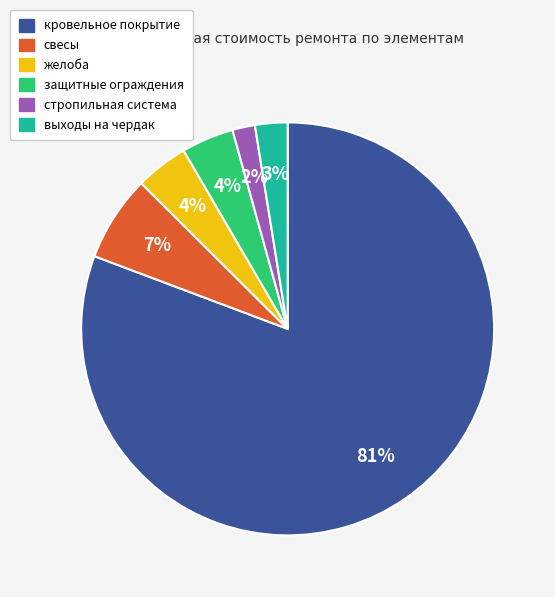

Which slice is the largest?

кровельное покрытие